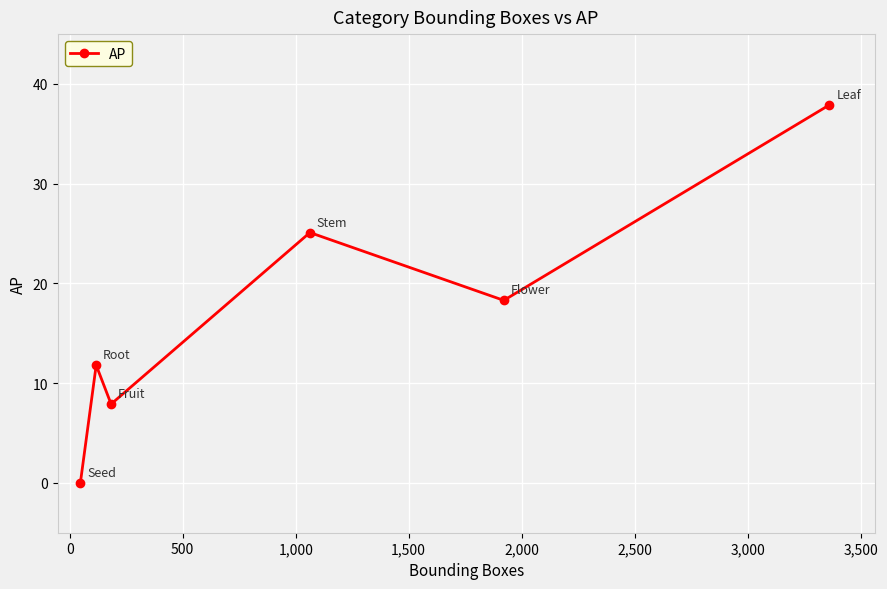

What is the sum of all values?

101.0